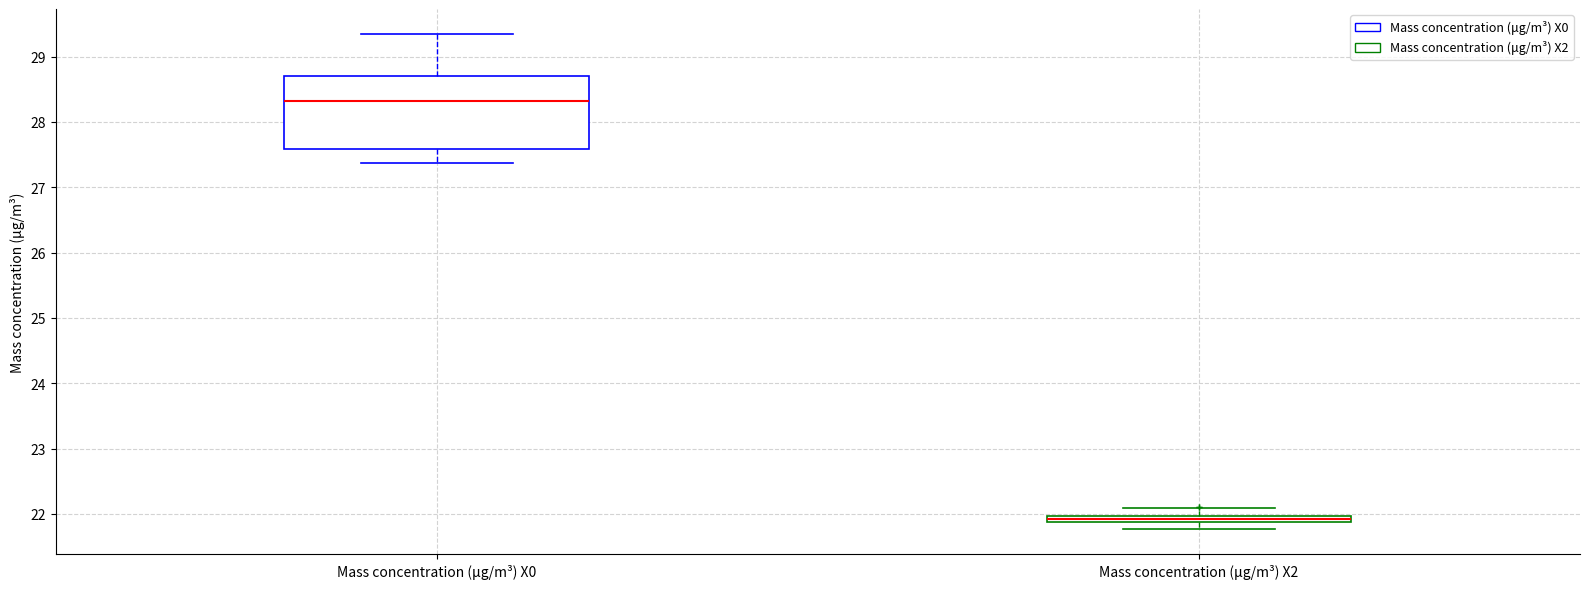

Where is the upper edge of the box for Mass concentration (μg/m³) X2 on the y-axis? The values are not printed on the chart, so give them approximately, as read against the axis.

22.0